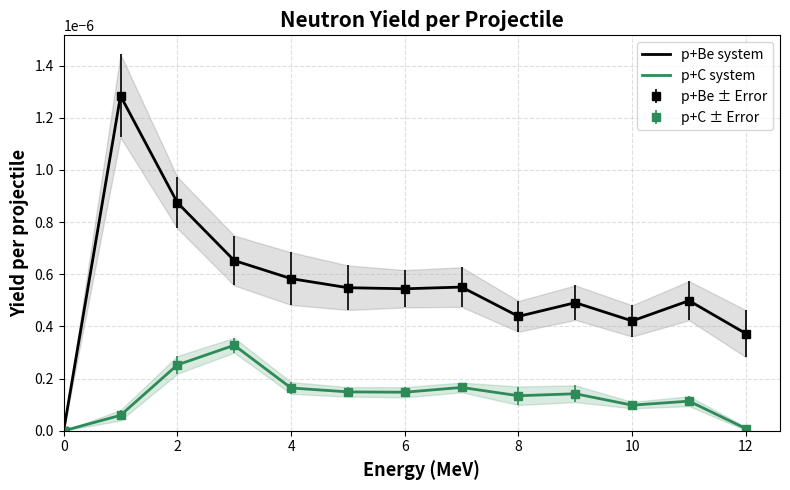

Which series has the largest range (max minus min)?

p+Be system